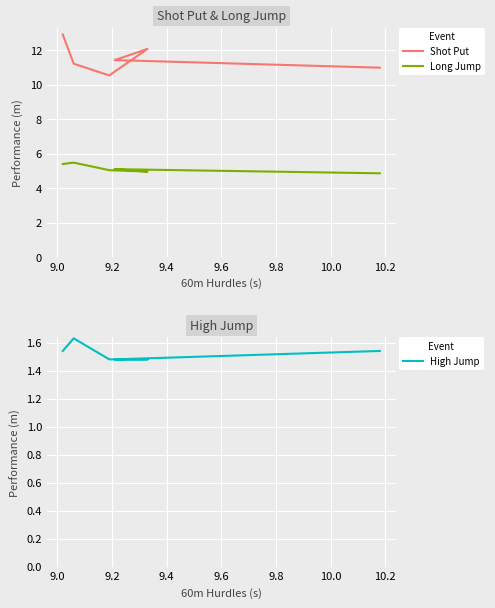

How many categories are shown in the chart?

6